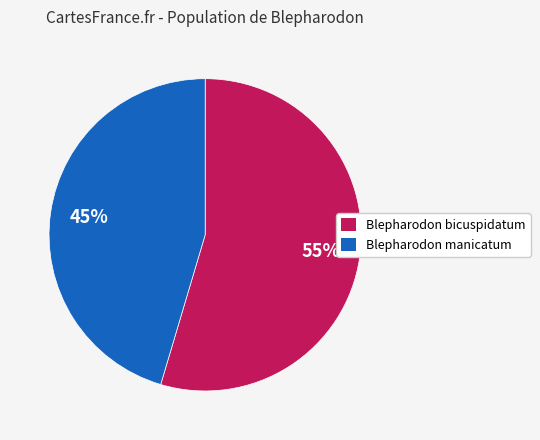

Which category accounts for the majority?

Blepharodon bicuspidatum